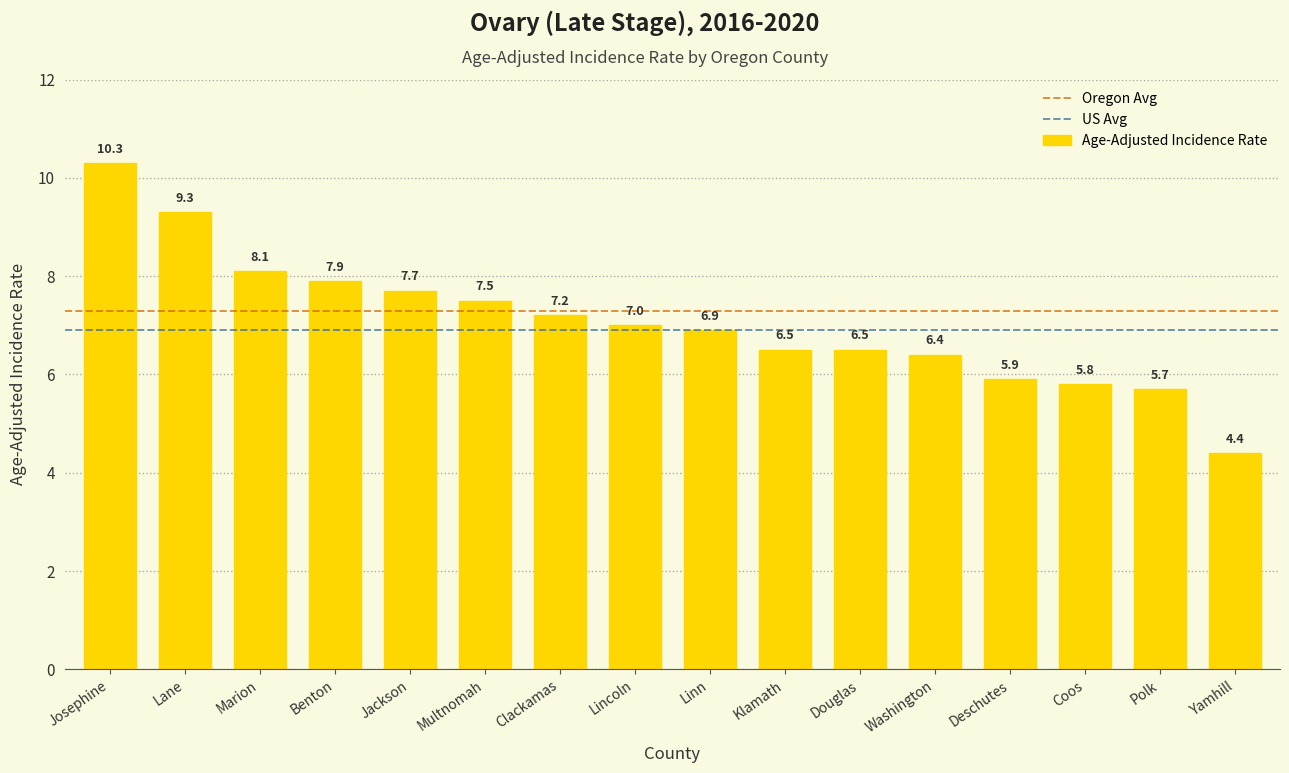

Reading left to right, what are all the values shown in this chart?

Josephine=10.3	Lane=9.3	Marion=8.1	Benton=7.9	Jackson=7.7	Multnomah=7.5	Clackamas=7.2	Lincoln=7.0	Linn=6.9	Klamath=6.5	Douglas=6.5	Washington=6.4	Deschutes=5.9	Coos=5.8	Polk=5.7	Yamhill=4.4